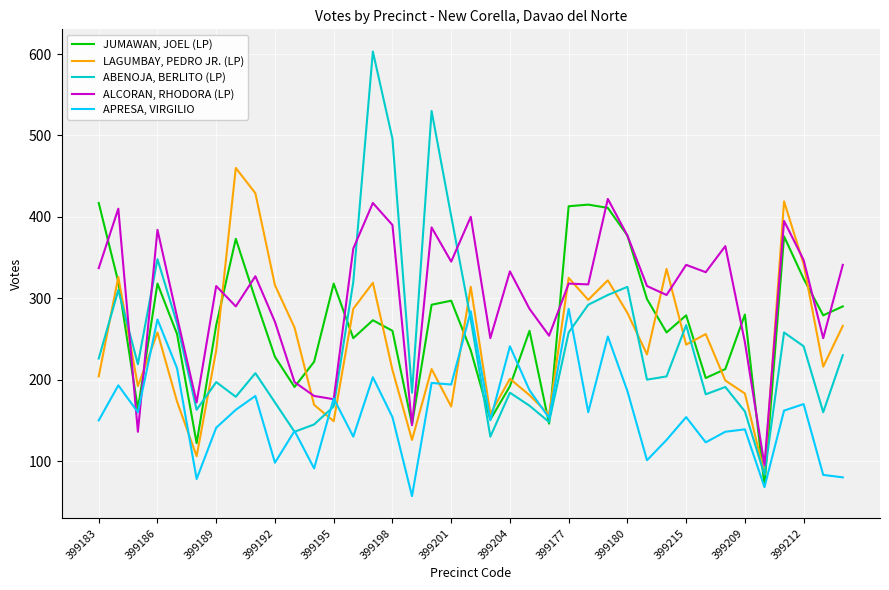

Rank the series by their maximum value, from lowest to highest.

APRESA, VIRGILIO, JUMAWAN, JOEL (LP), ALCORAN, RHODORA (LP), LAGUMBAY, PEDRO JR. (LP), ABENOJA, BERLITO (LP)